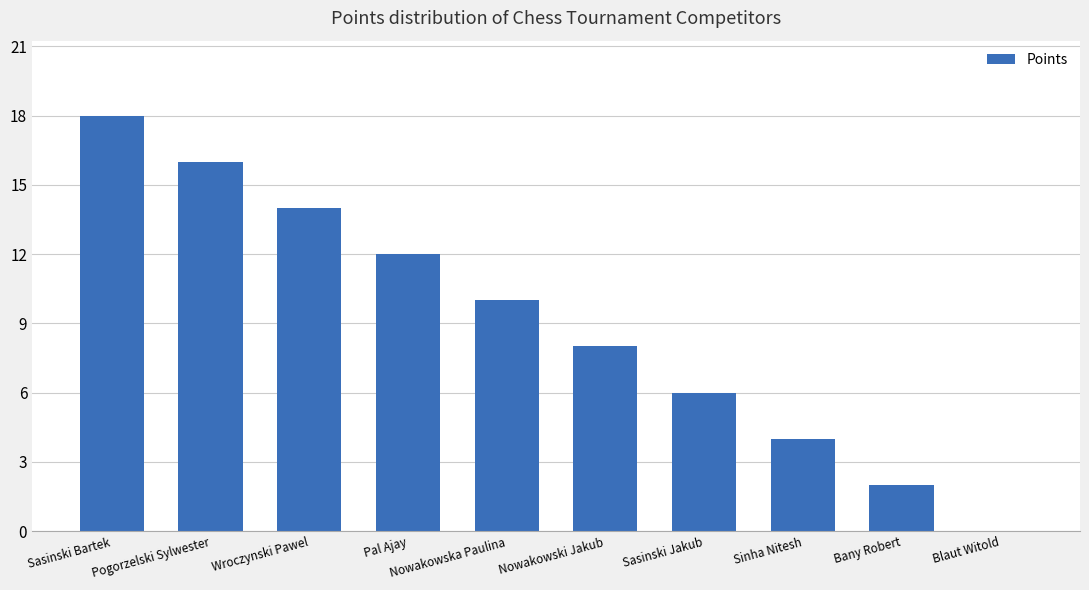

Which category has the highest value across all series?

Sasinski Bartek